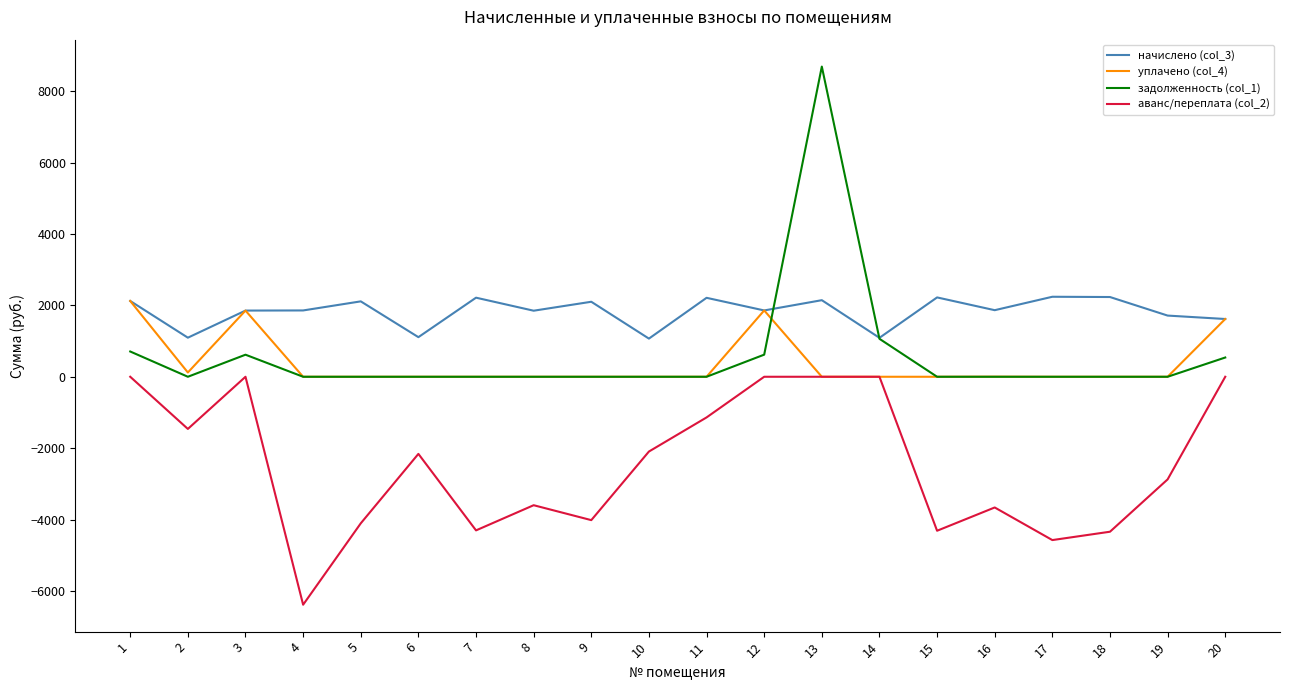

What is the greatest value displayed?

8691.6